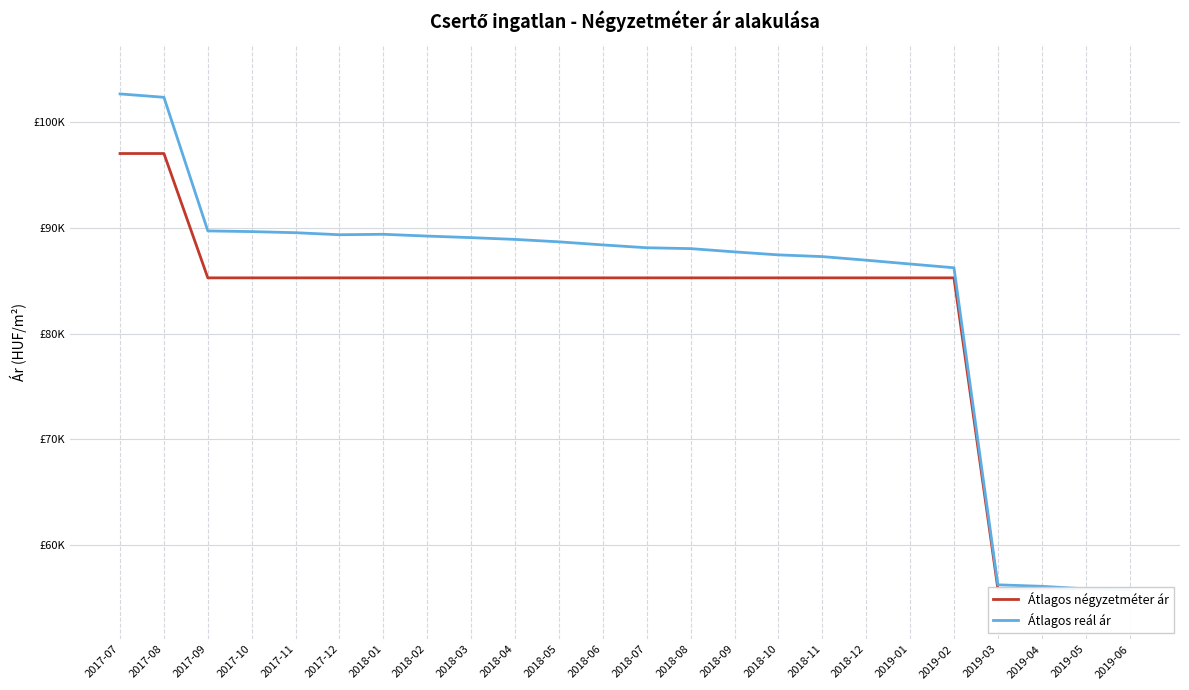

Where is Átlagos reál ár nearest to the value 79252?

2019-02